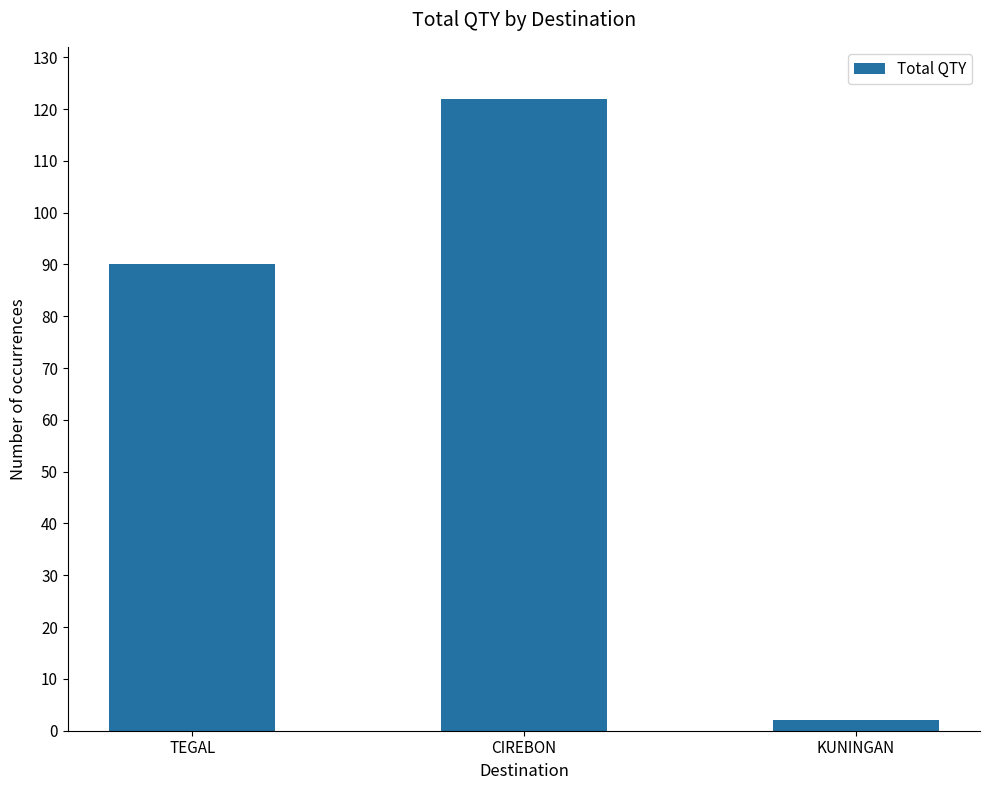

Read the value at TEGAL.

90